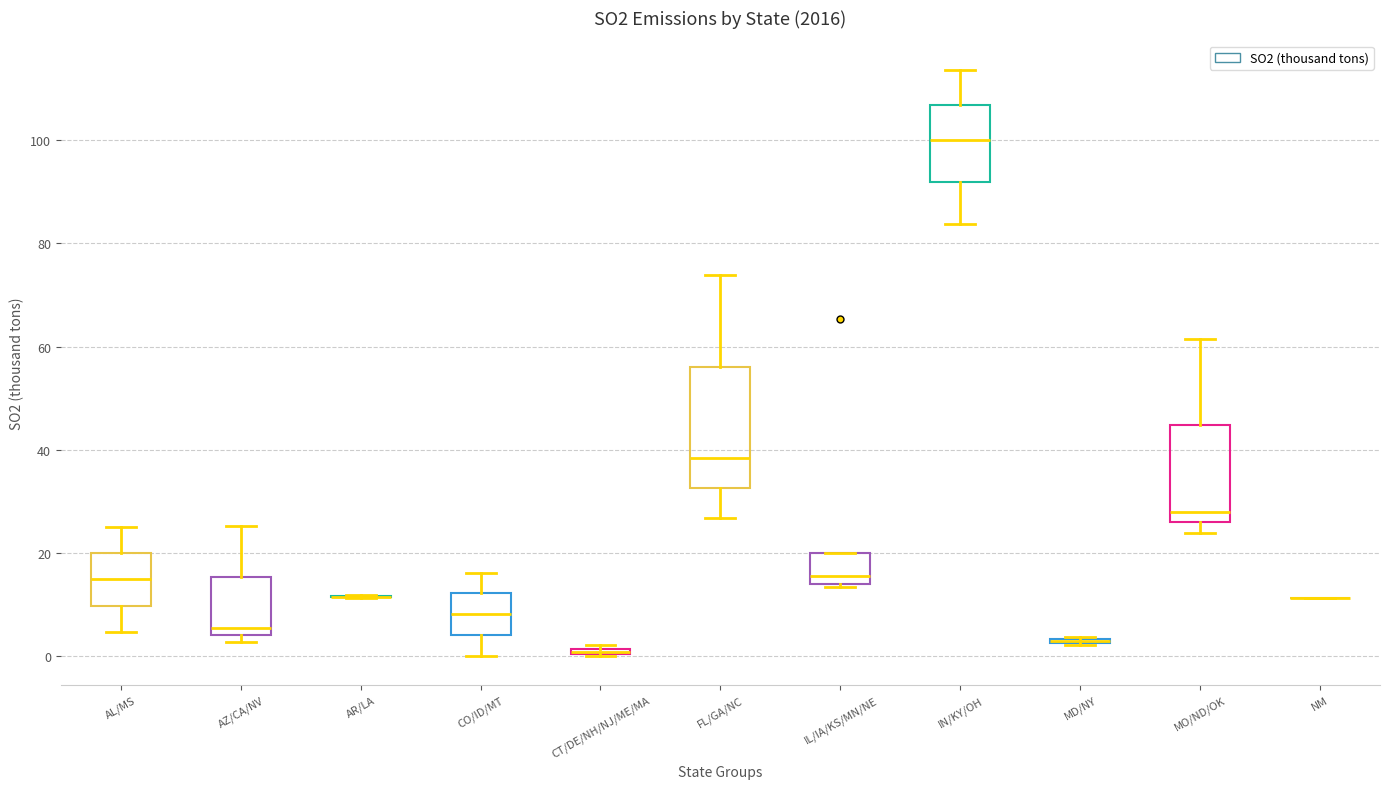

Comparing the boxes themselves (not the whiskers), which one is the tallest?

FL/GA/NC